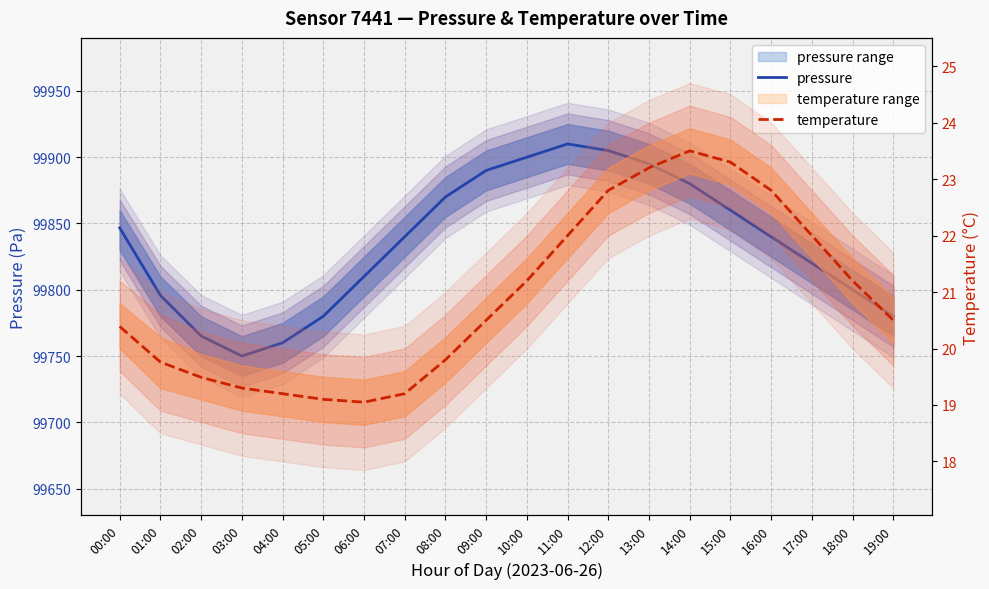

At which category does the chart reach its peak across all series?

11:00